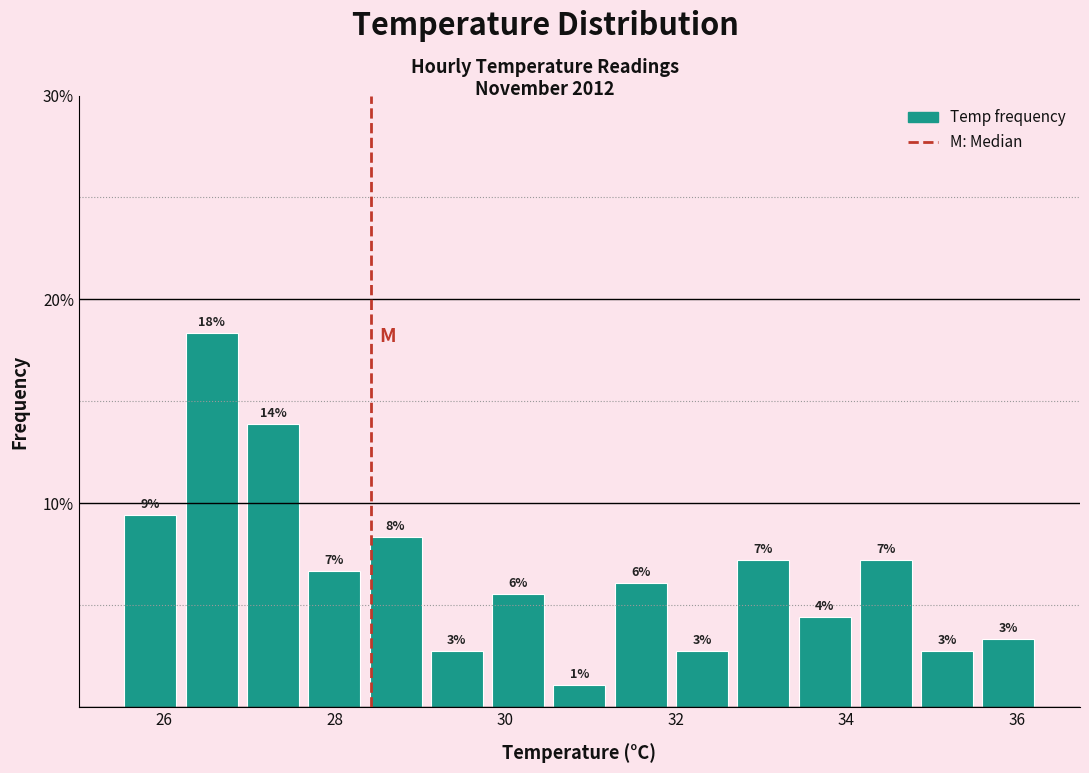

Around what value on the x-axis is the tallest bar? Give the approximate position of its centre, as read against the axis.

26.6